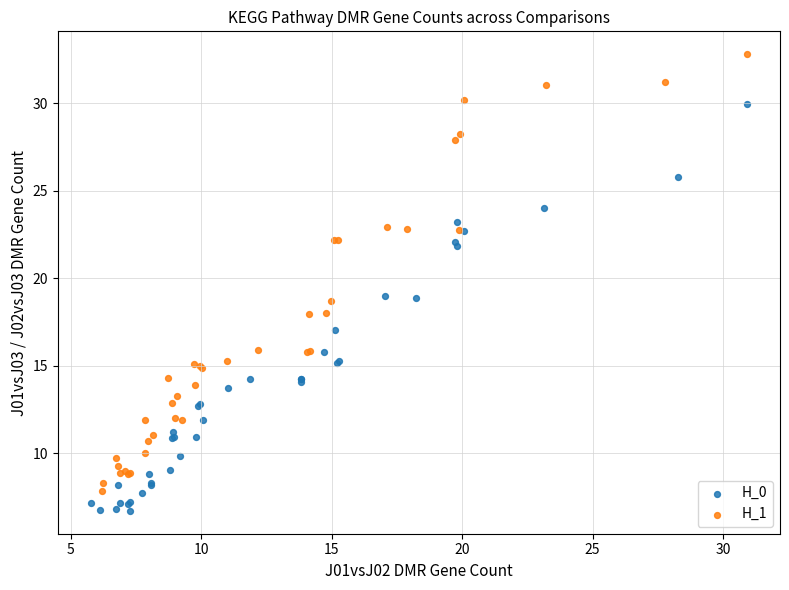

Which series reaches the maximum Y coordinate?

H_1